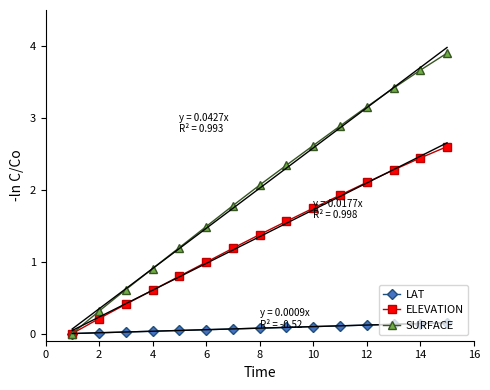

True or false: SURFACE has more than 0 interior local peaks.

False